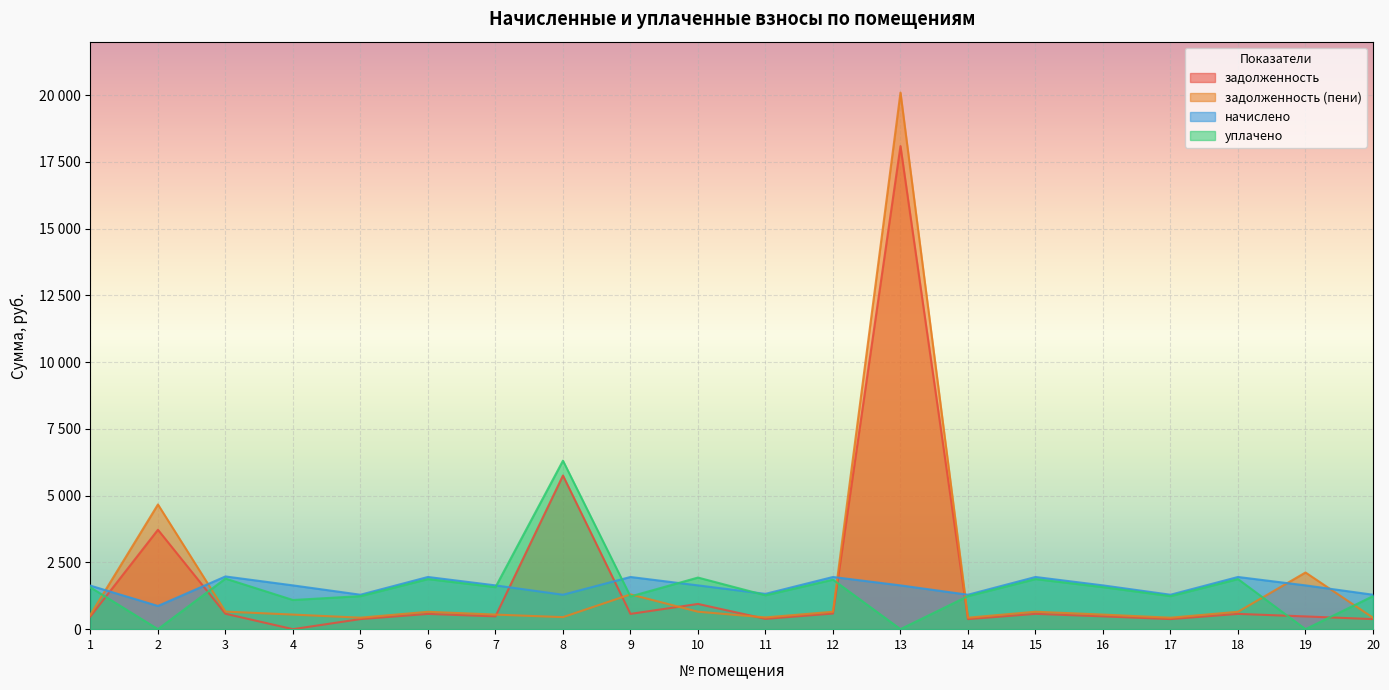

What is the sum of the задолженность values at 16 and 12?

1065.6